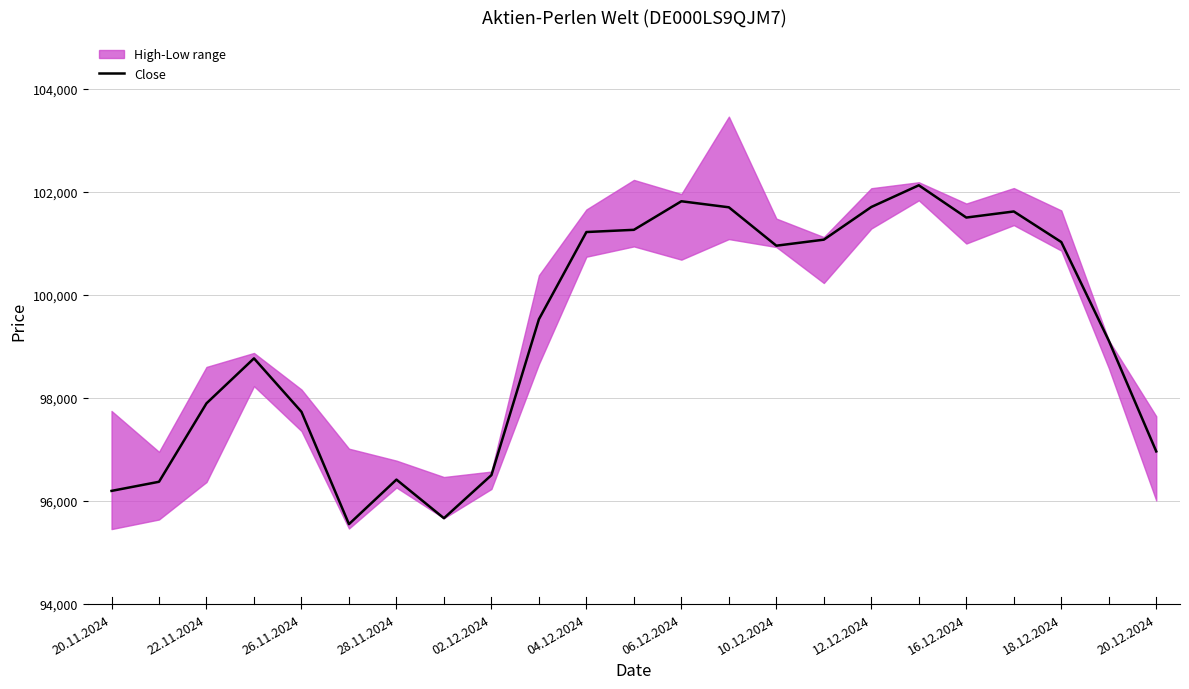

How many lines are shown in the chart?

1